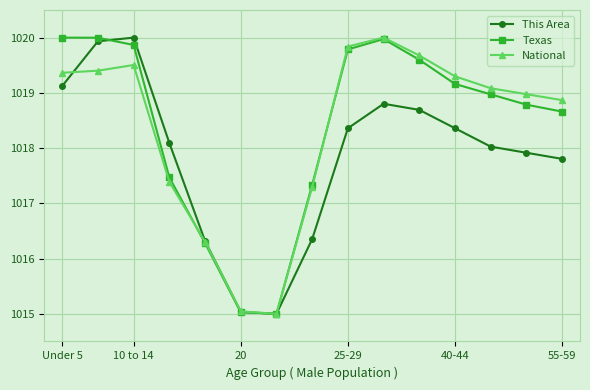

Which series has the largest total across all categories?

Texas